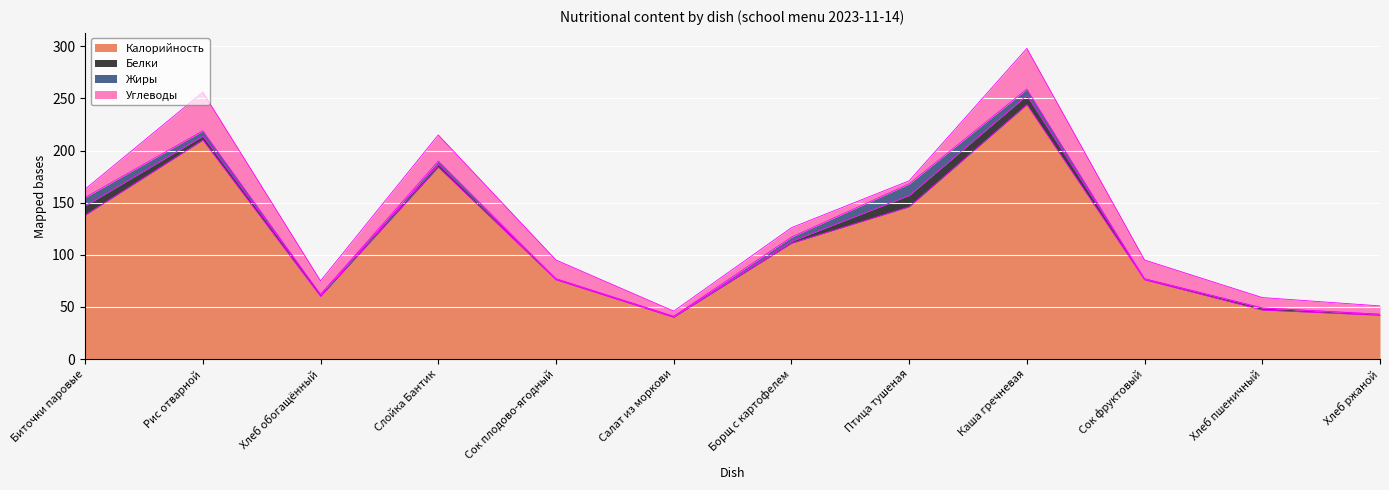

How many series are shown in this chart?

4